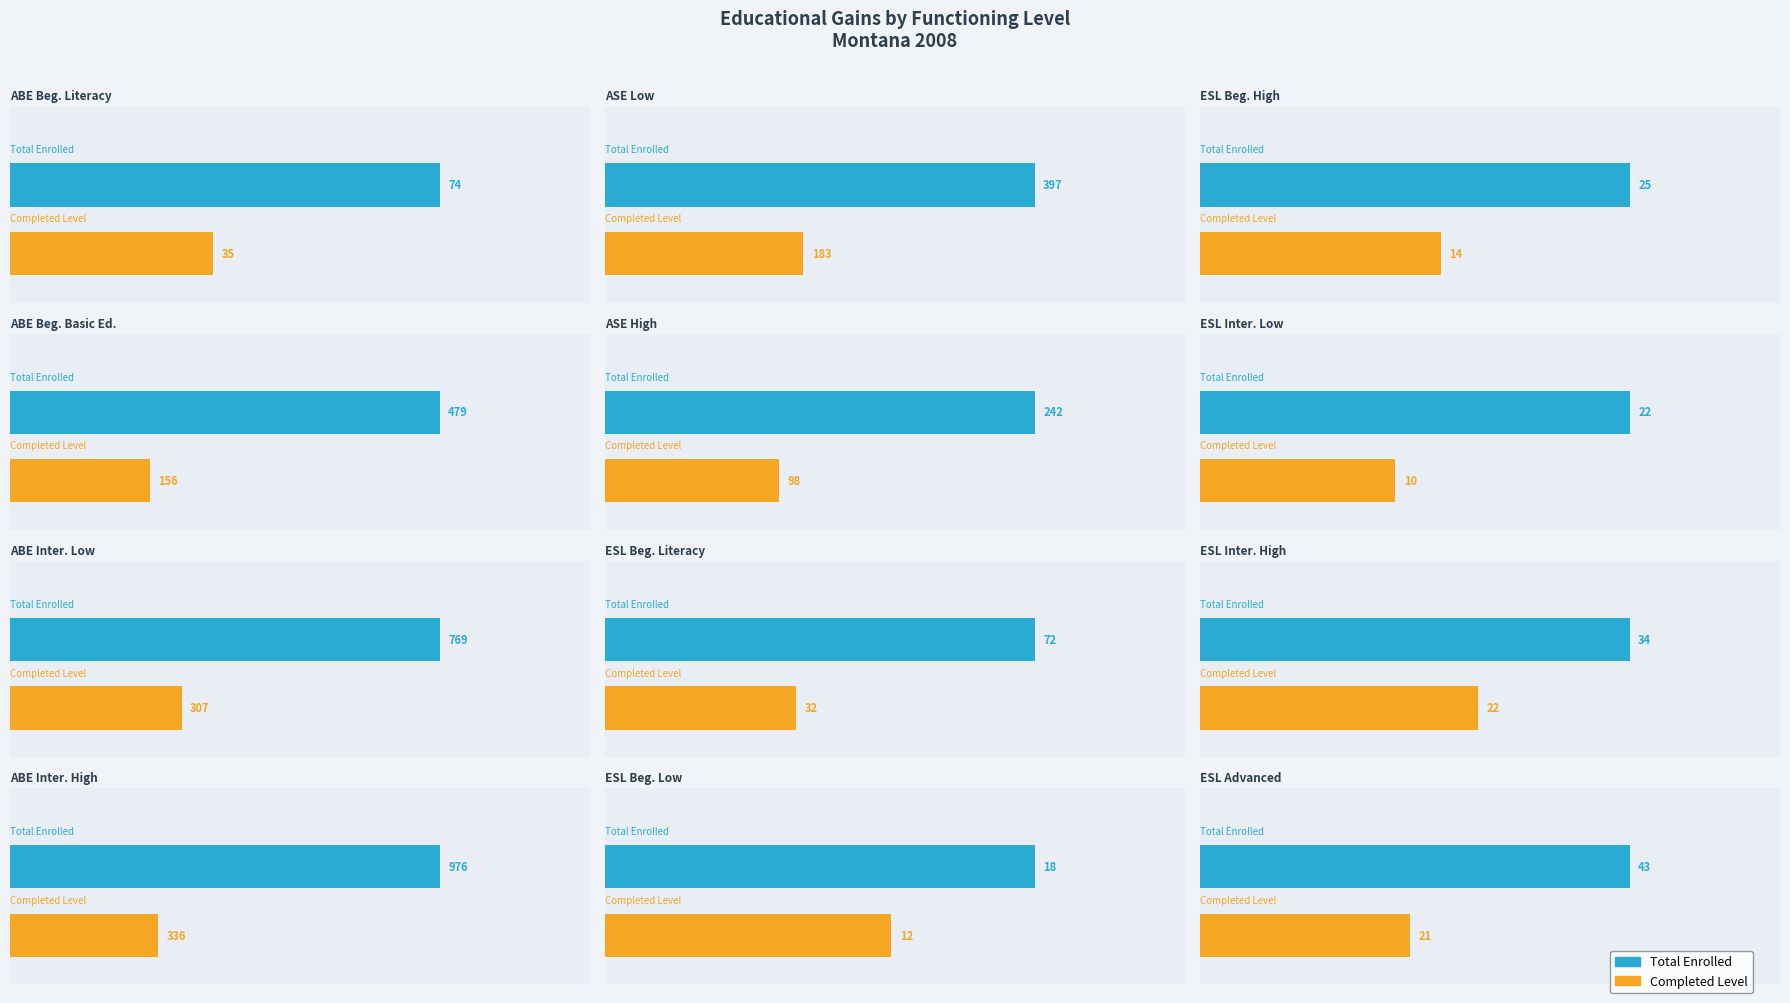

At how many categories does at least one series exceed 354?

4